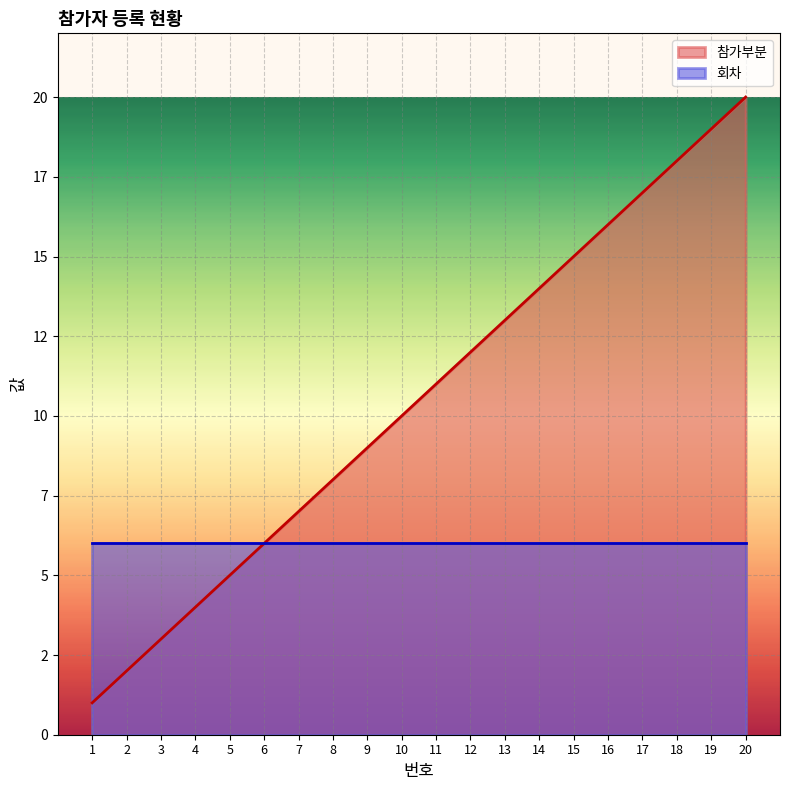

What is the approximate value at 4, to the nearest 5?

5